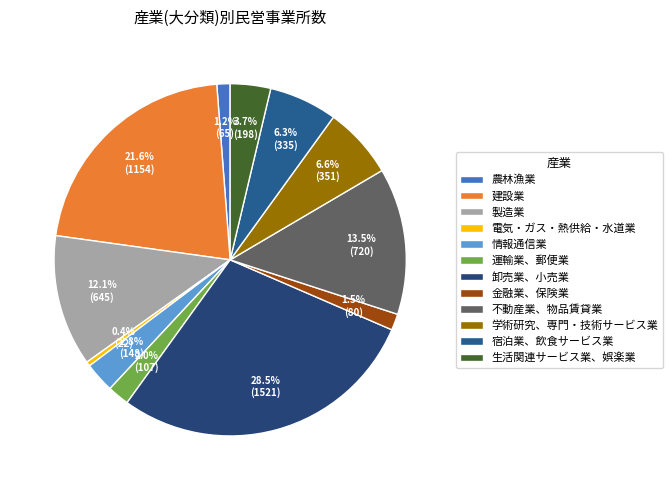

Is there a majority slice in this chart?

No